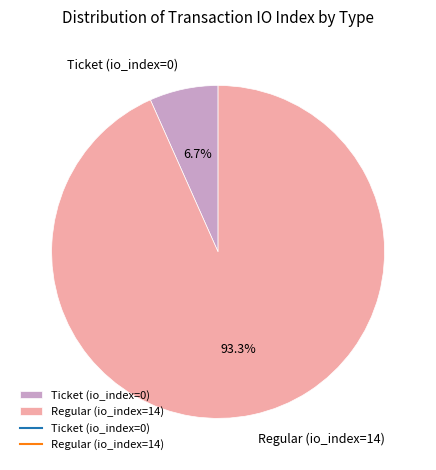

Between Regular (io_index=14) and Ticket (io_index=0), which is larger?

Regular (io_index=14)